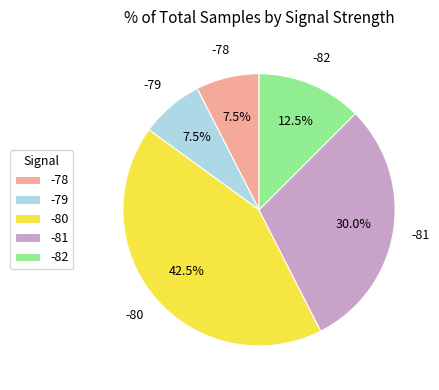

Is there any slice that represents more than half of the pie?

No